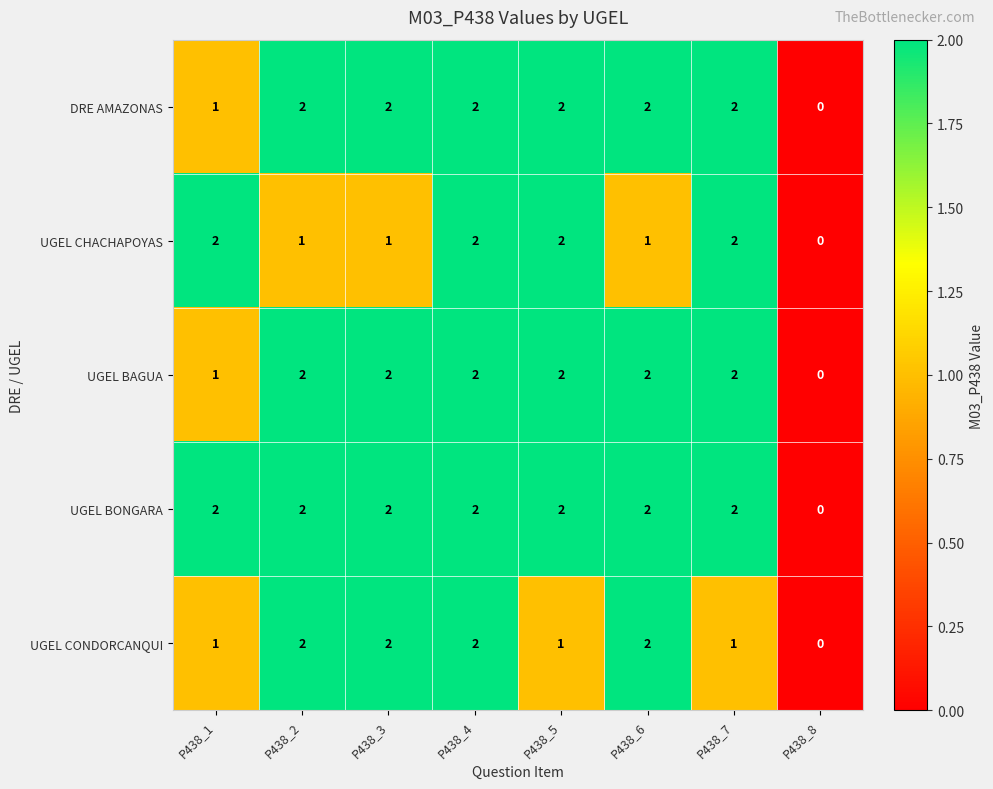

At which label does DRE AMAZONAS reach its minimum?

P438_8